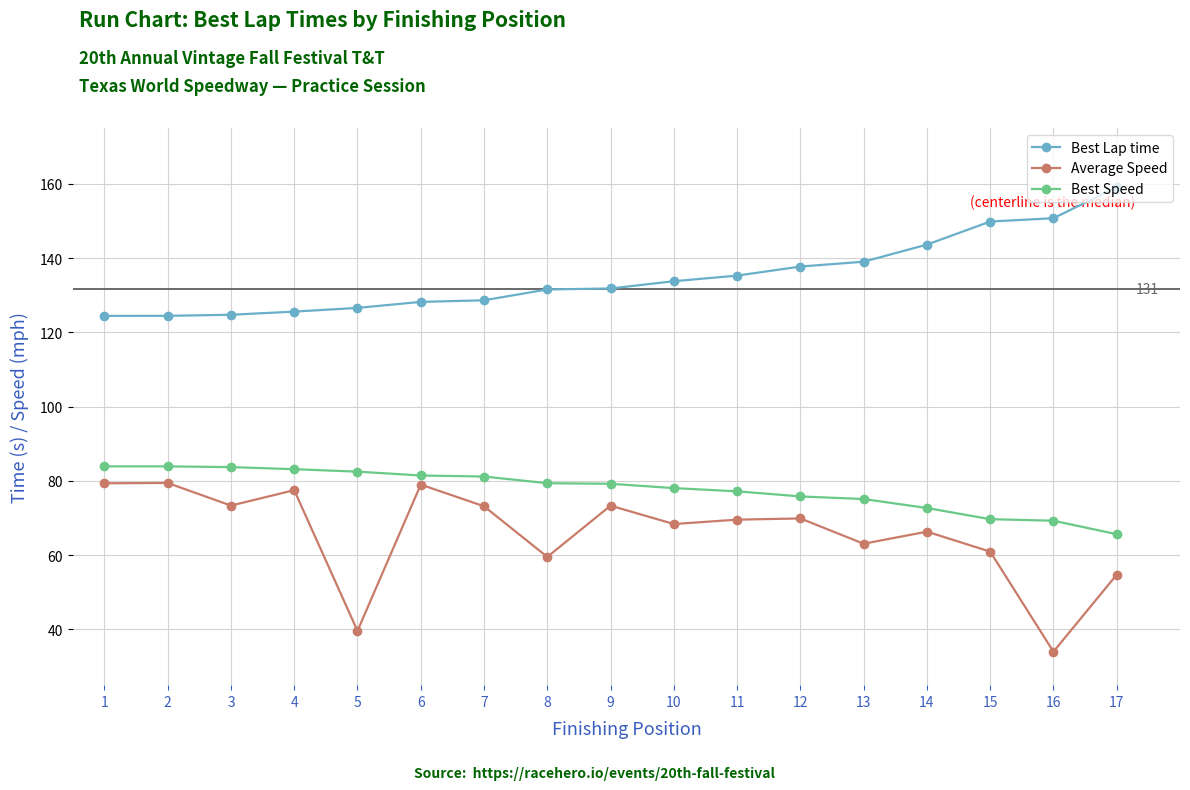

Is the value of Best Lap time at 3 greater than the value of Average Speed at 12?

Yes